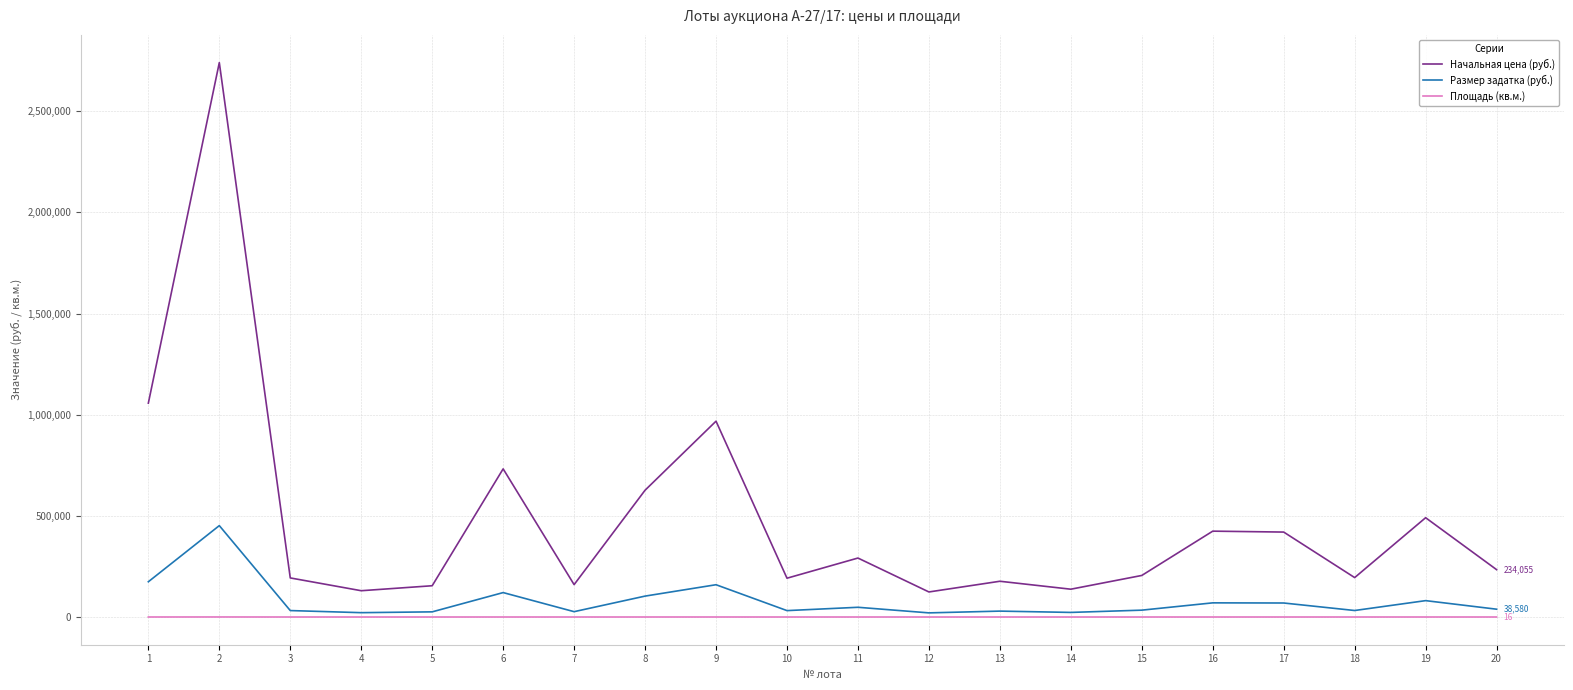

How many interior local peaks does the Начальная цена (руб.) series have?

7